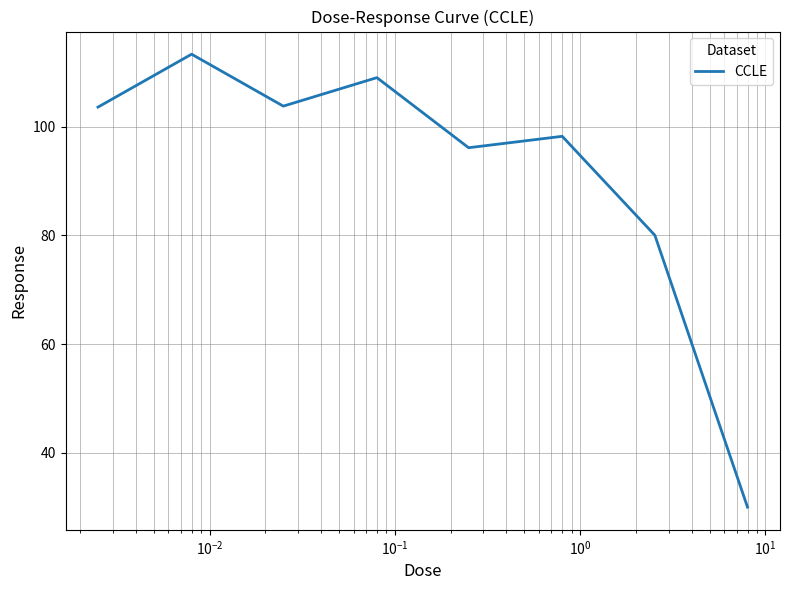

How many interior local valleys (lower than both neighbors) does the data have?

2